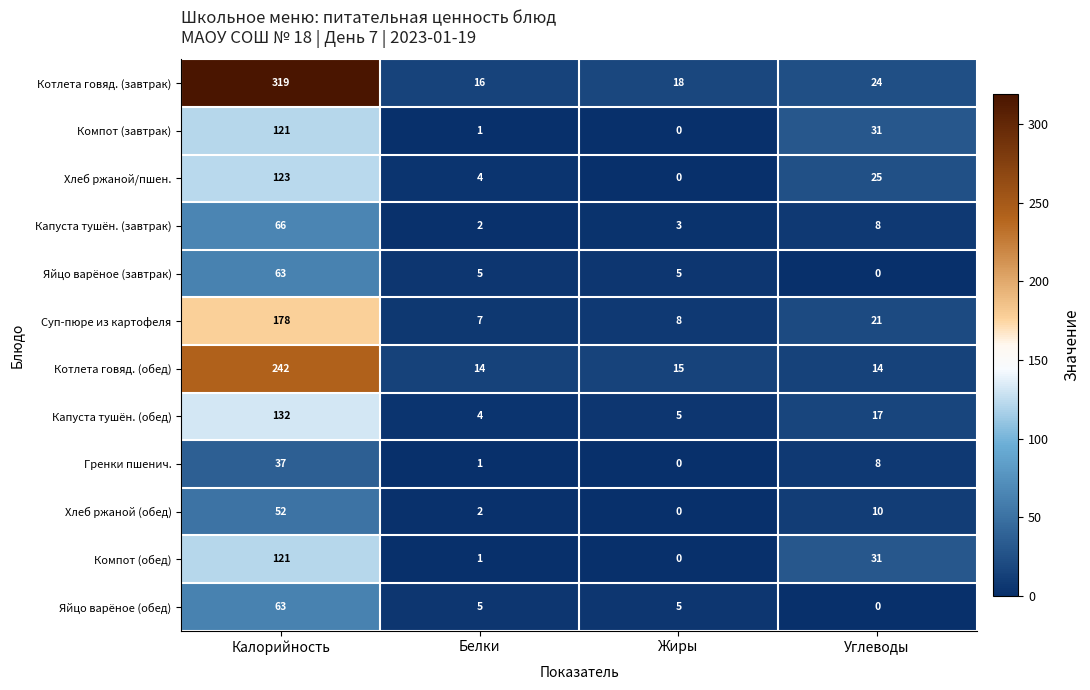

At which label is Котлета говяд. (завтрак) closest to 167?

Углеводы